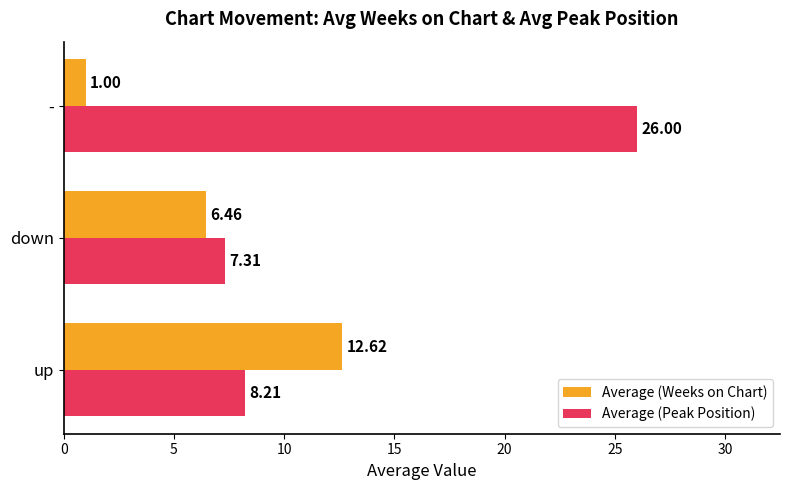

Rank the series by their average value, from lowest to highest.

Average (Weeks on Chart), Average (Peak Position)